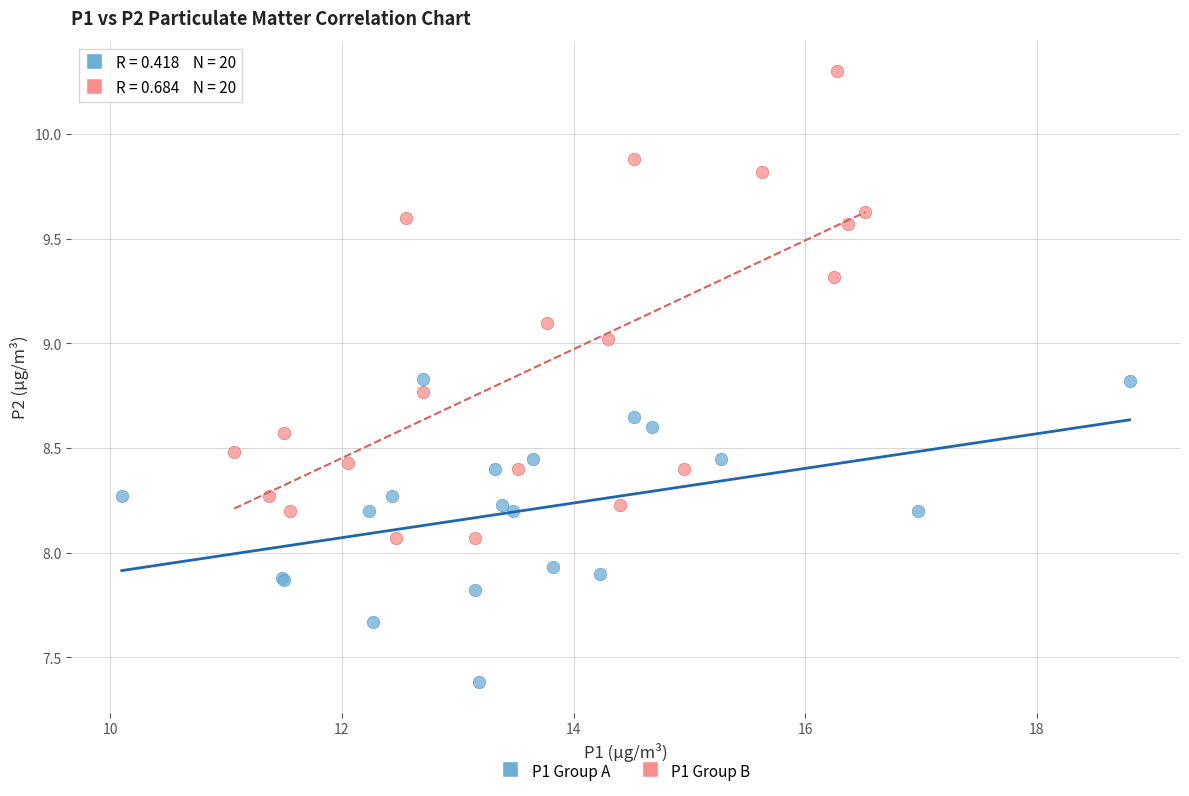

Which series has the largest Y range (max minus min)?

P1 Group B